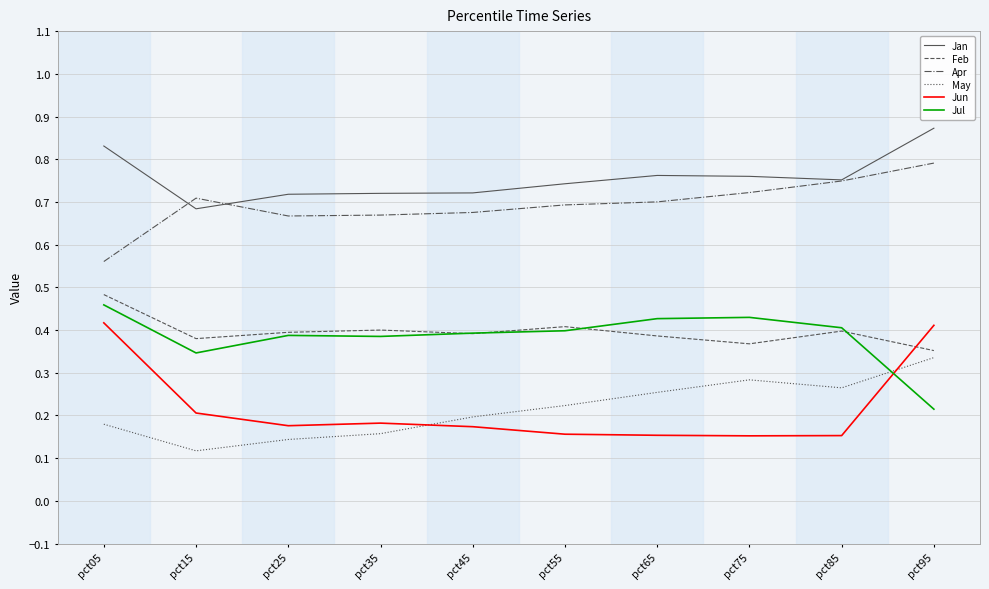

What are all the series names shown in the legend?

Jan, Feb, Apr, May, Jun, Jul